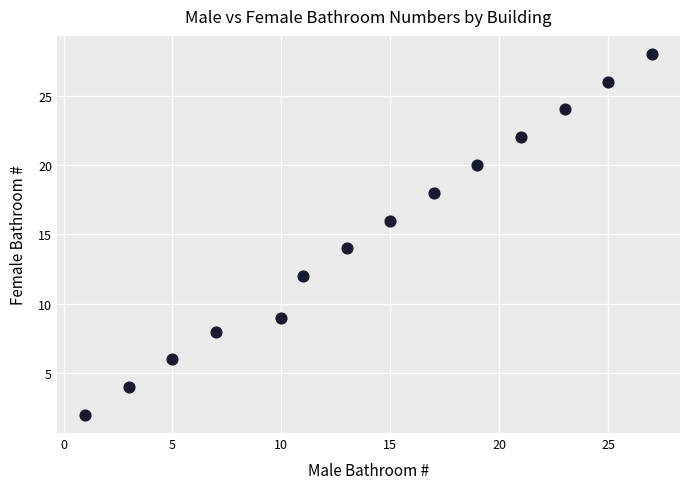

What is the range of Y values (max minus min)?

26